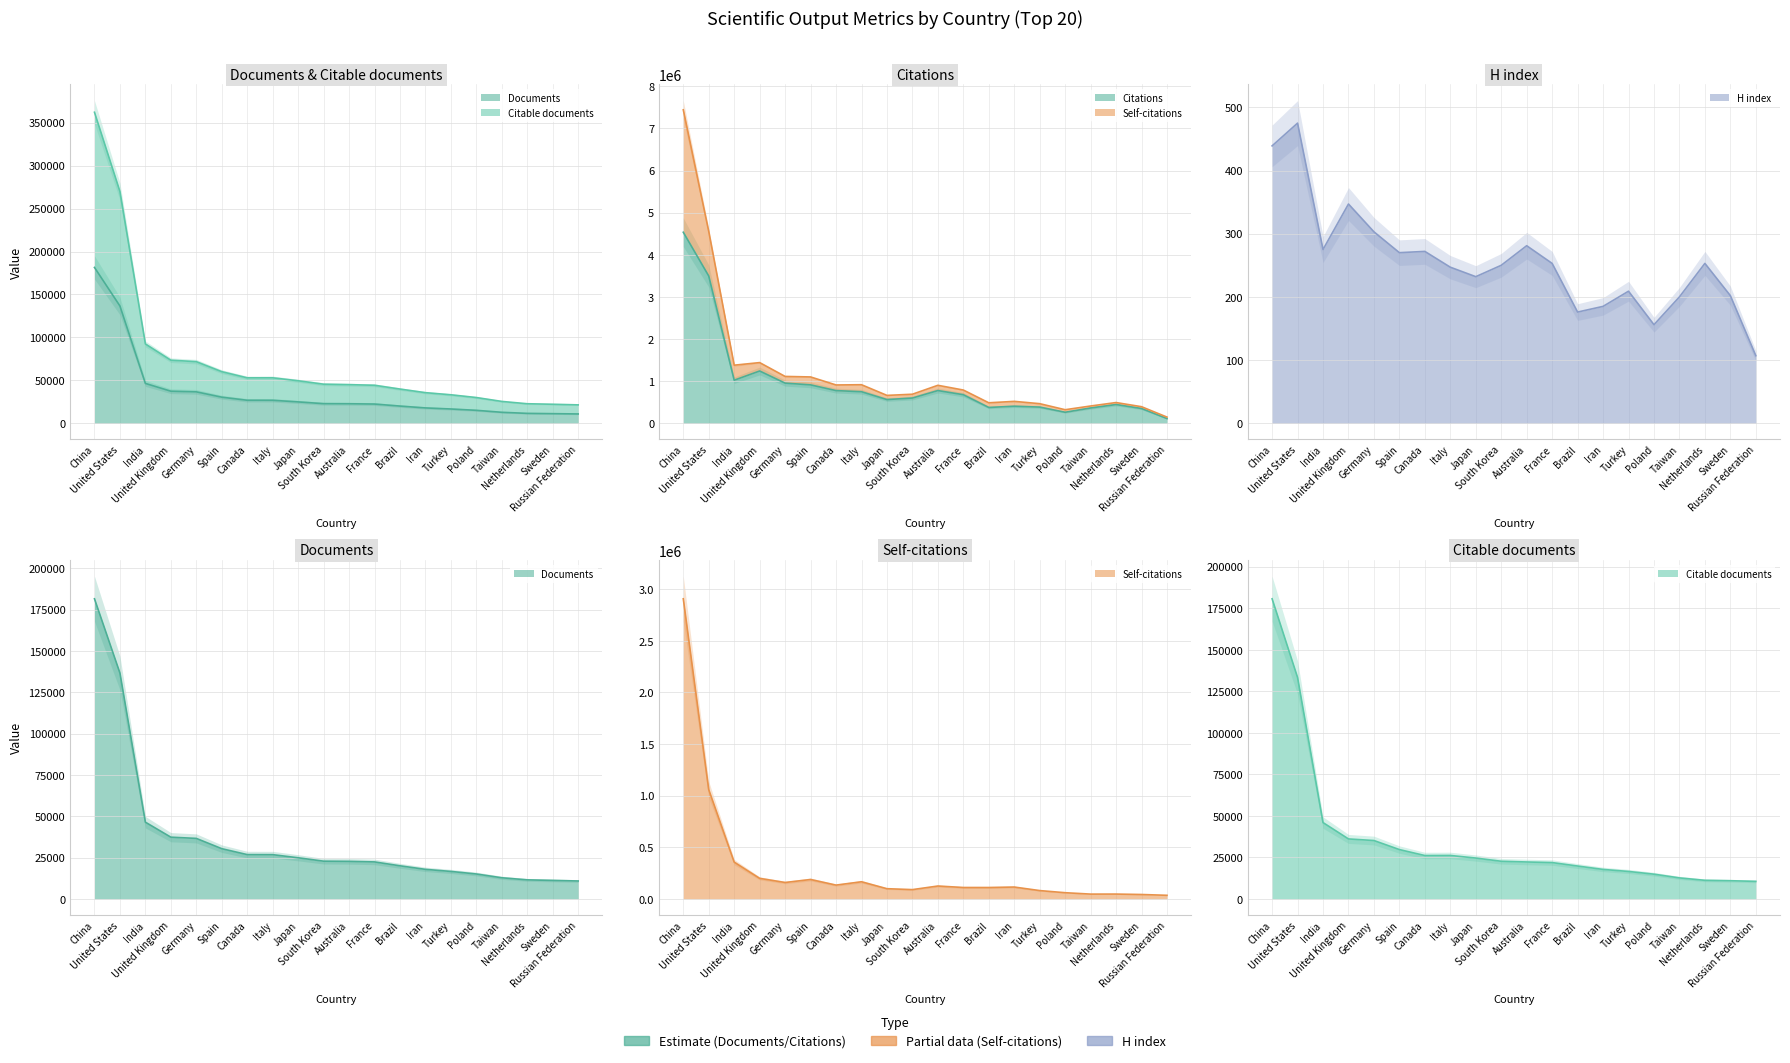

How many data points does each series have?

20